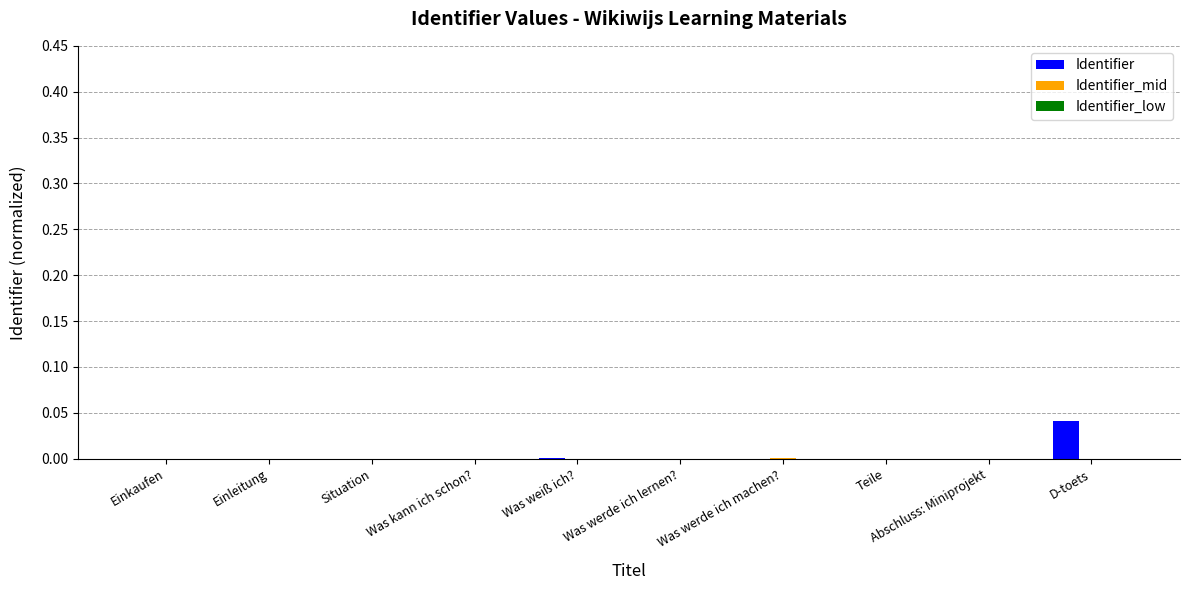

How many groups of bars are there?

10